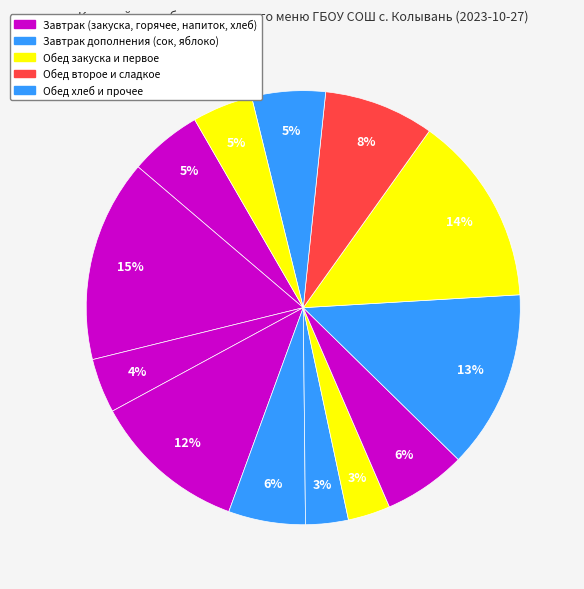

Count the number of slices in the pie.

13